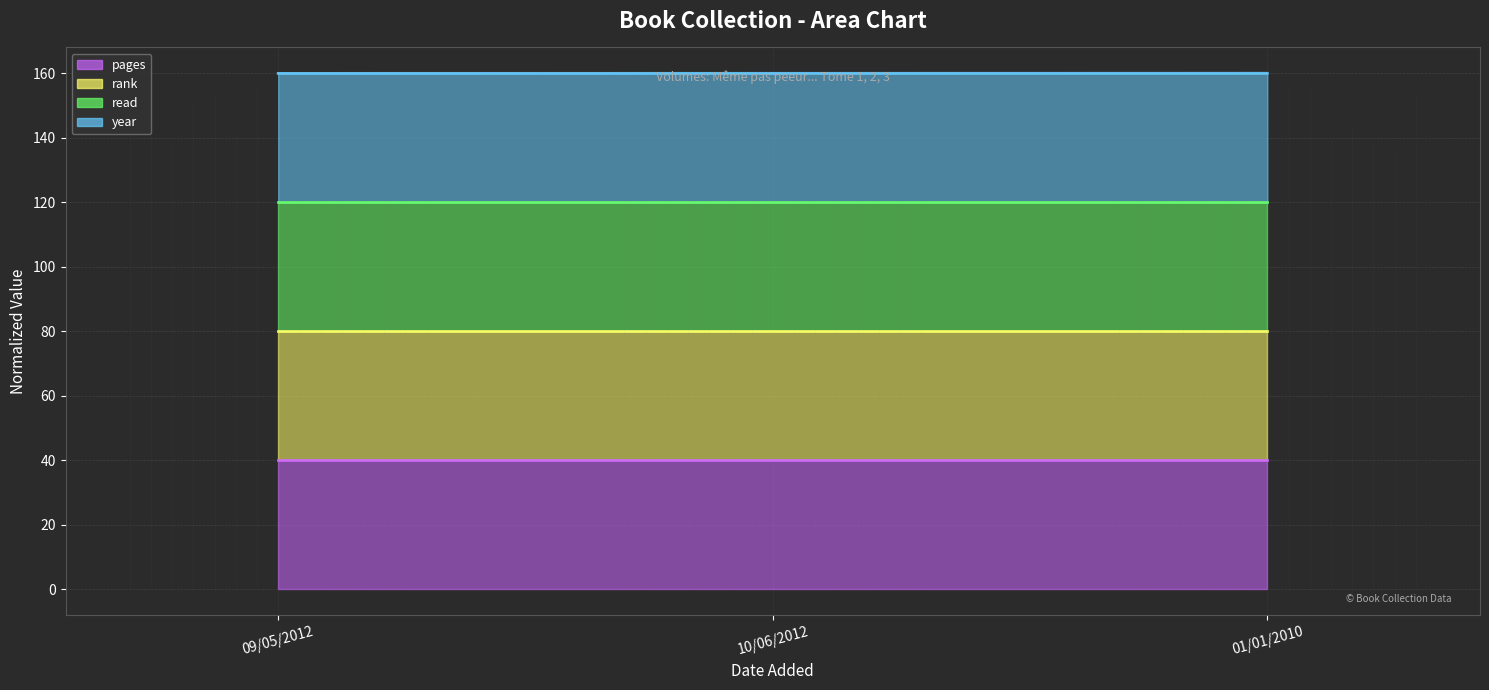

Which category has the lowest value in the pages (line) series?

09/05/2012